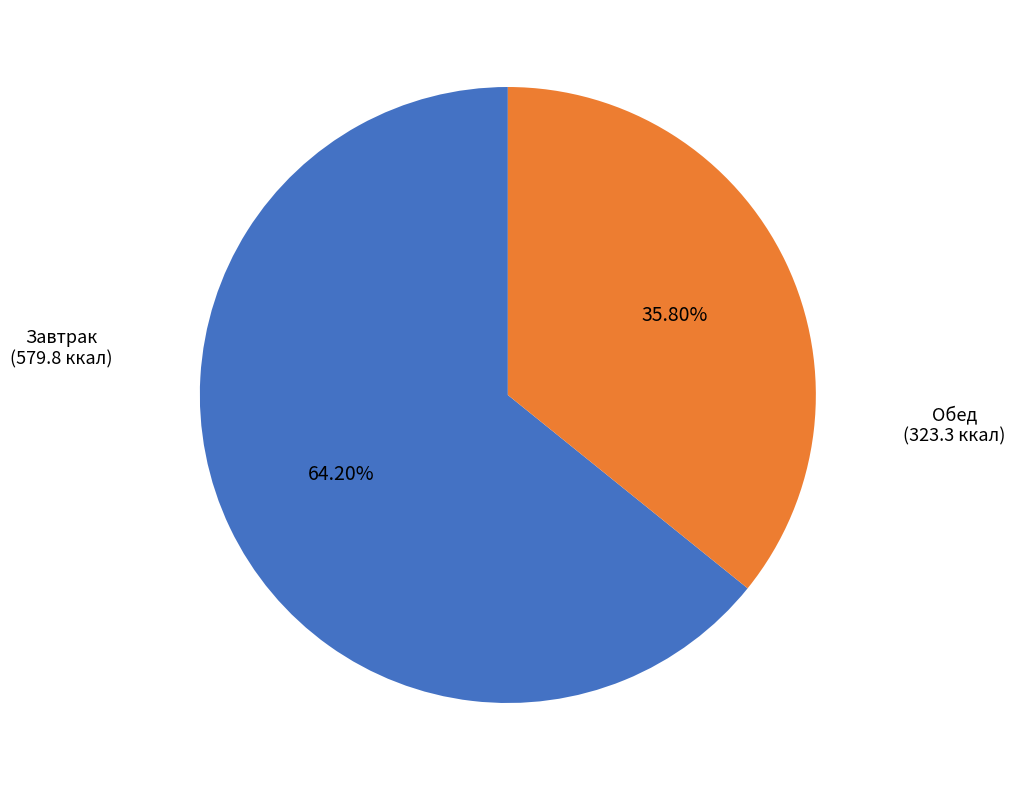

Is there a majority slice in this chart?

Yes